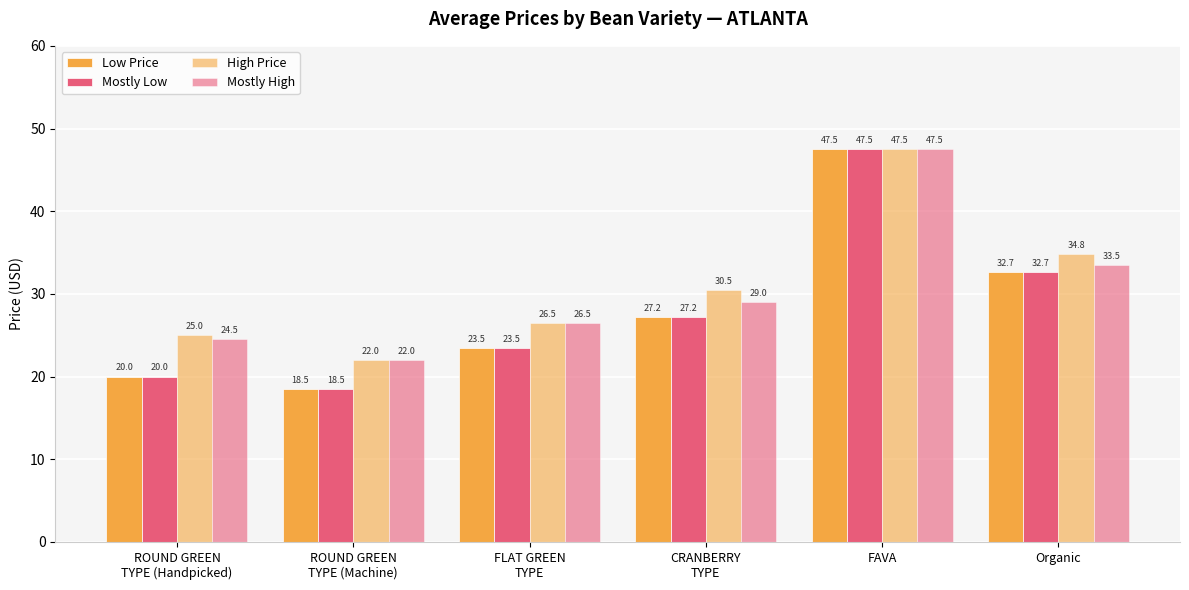

At ROUND GREEN
TYPE (Machine), list the series in order from smallest to largest.

Low Price, Mostly Low, High Price, Mostly High